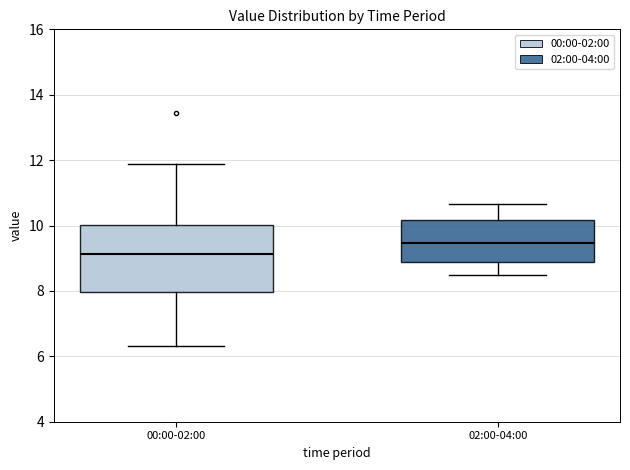

Which box has the highest median line?

02:00-04:00